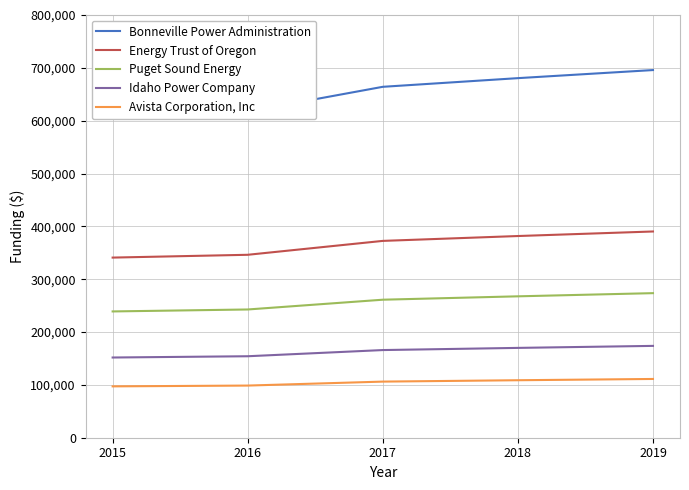

The Idaho Power Company series shows 96214 at 2016. True or false?

False